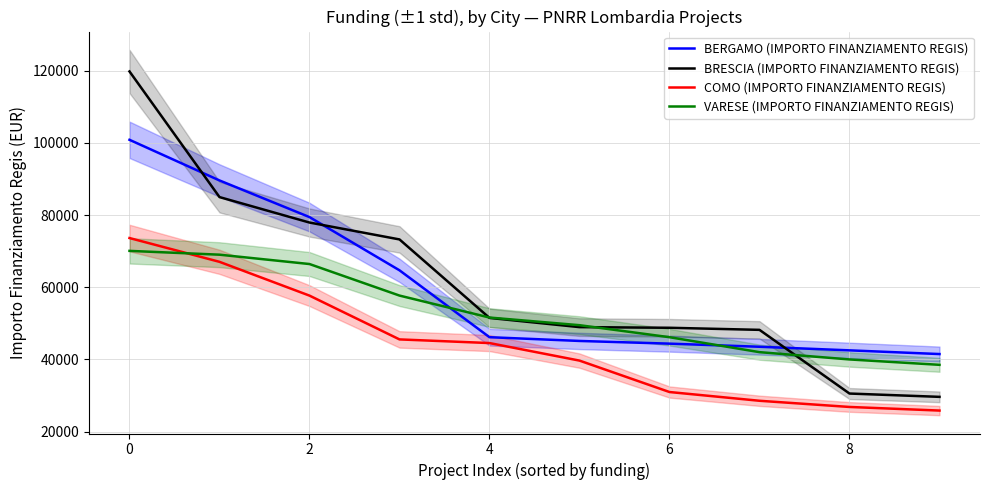

What is the minimum value shown in the chart?

25842.4